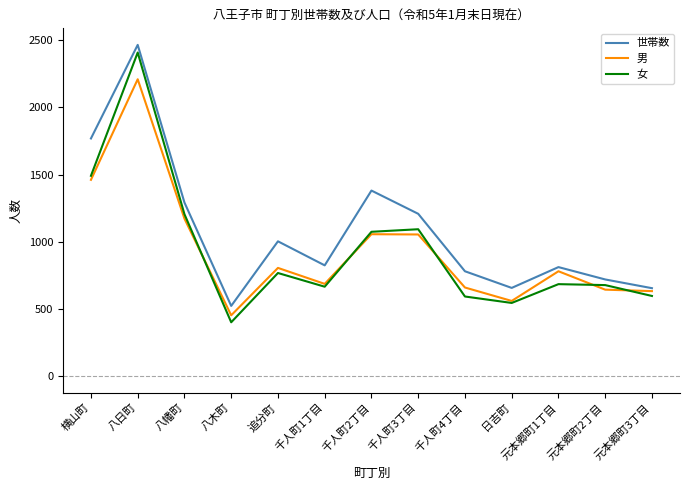

How many values in the 女 series are below 684?

6